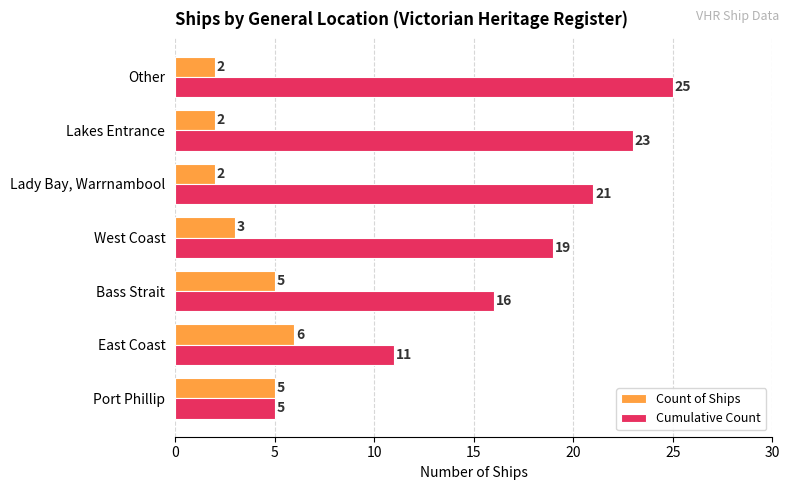

Which category has the highest value in the Count of Ships series?

East Coast